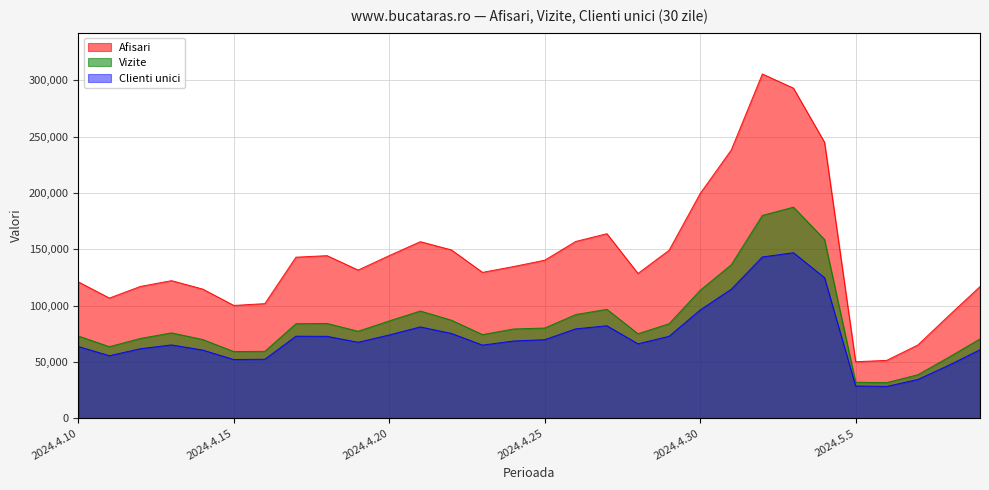

What is the label of the 3rd point from the right?

2024.5.7